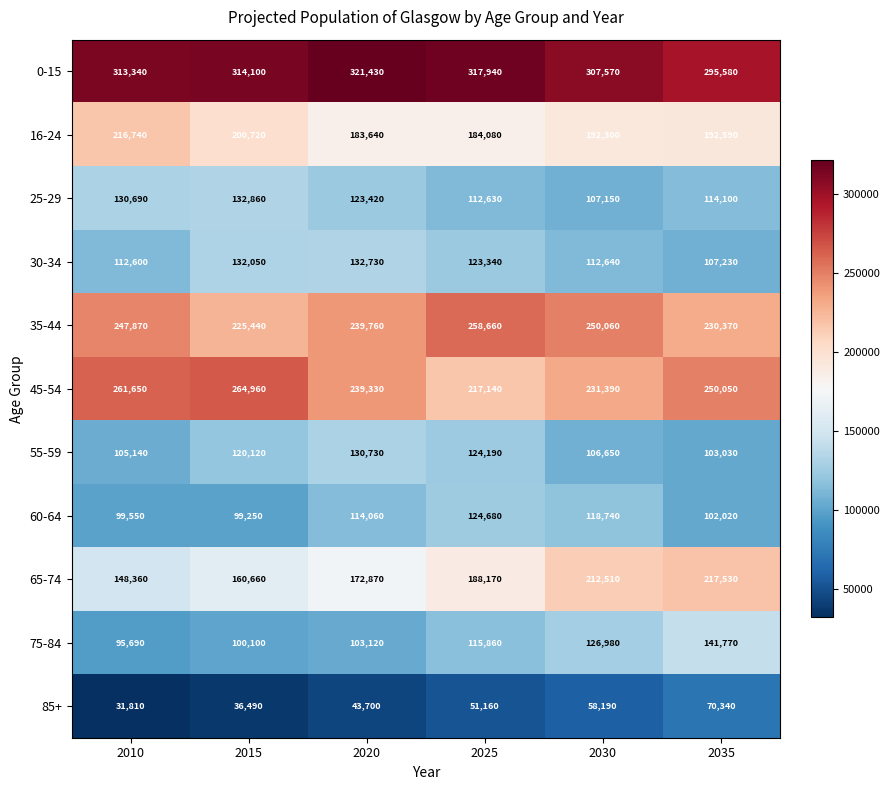

What is the difference between the second highest and second lowest values in the 25-29 series?

18060